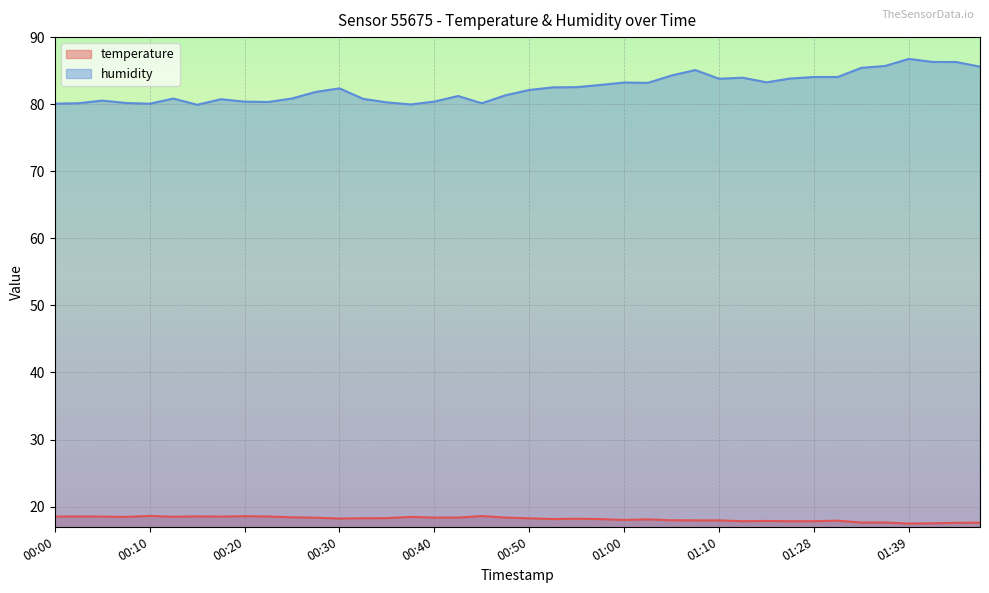

Which category has the highest value in the humidity series?

01:39